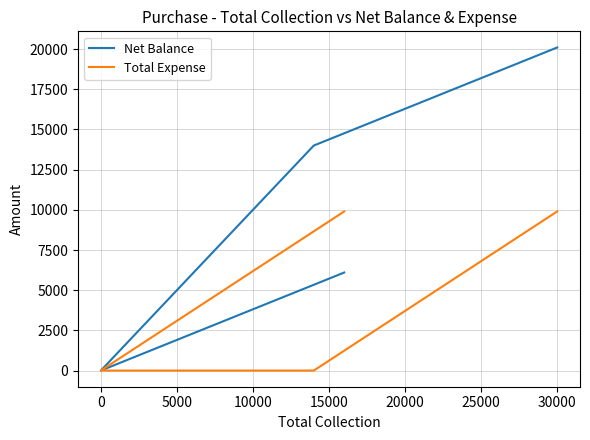

What are all the series names shown in the legend?

Net Balance, Total Expense